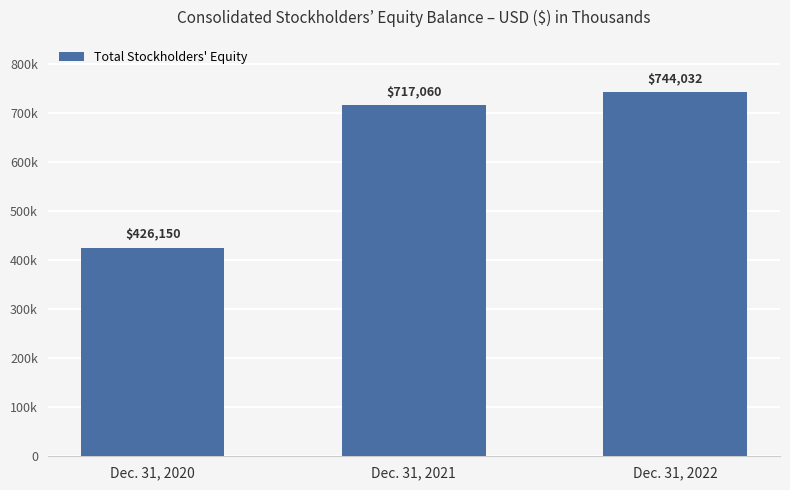

Is it true that the value at Dec. 31, 2021 is 717060?

True